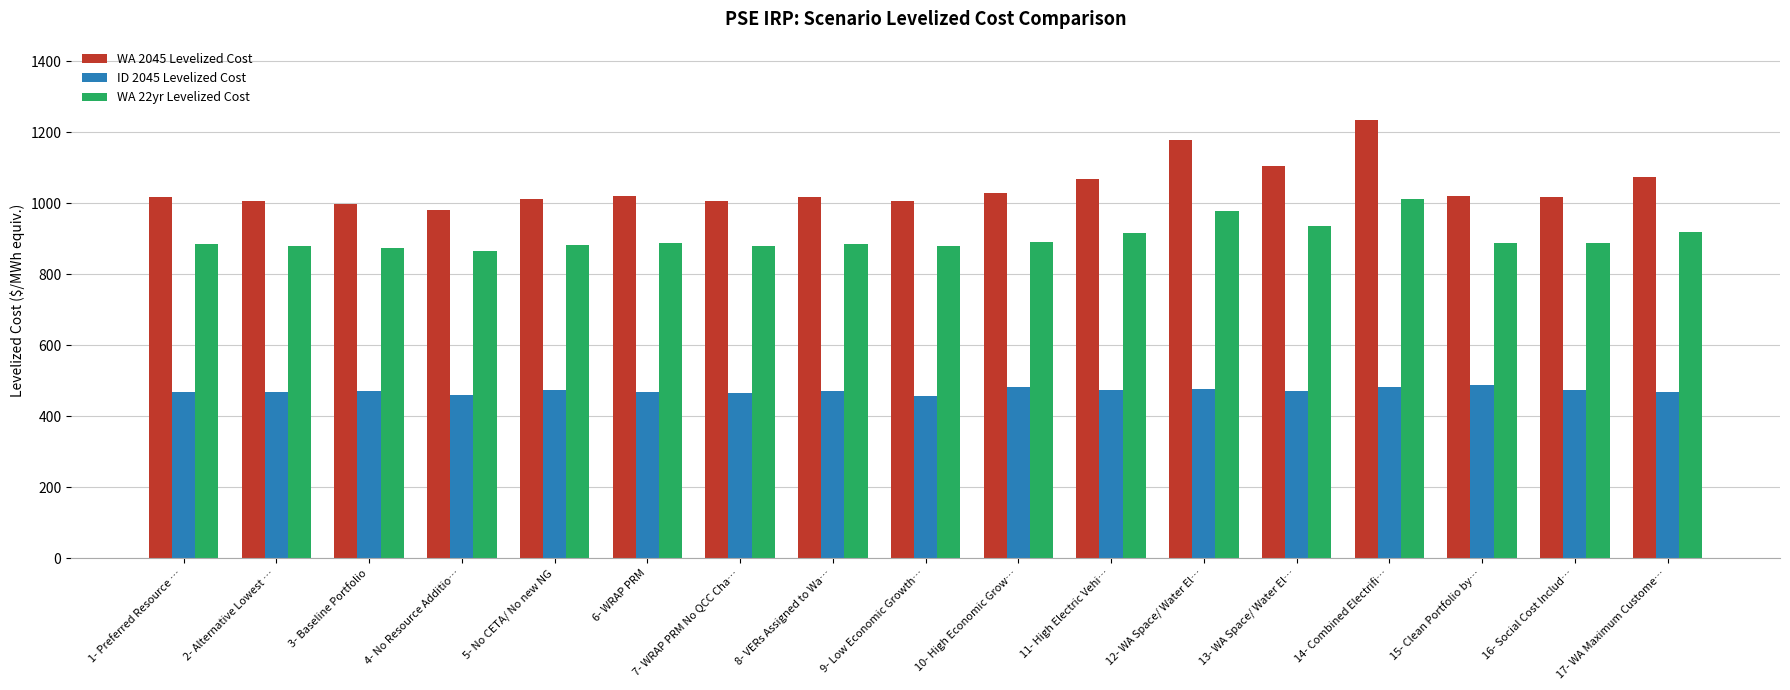

What is the difference between the ID 2045 Levelized Cost values at 6- WRAP PRM and 3- Baseline Portfolio?

1.6